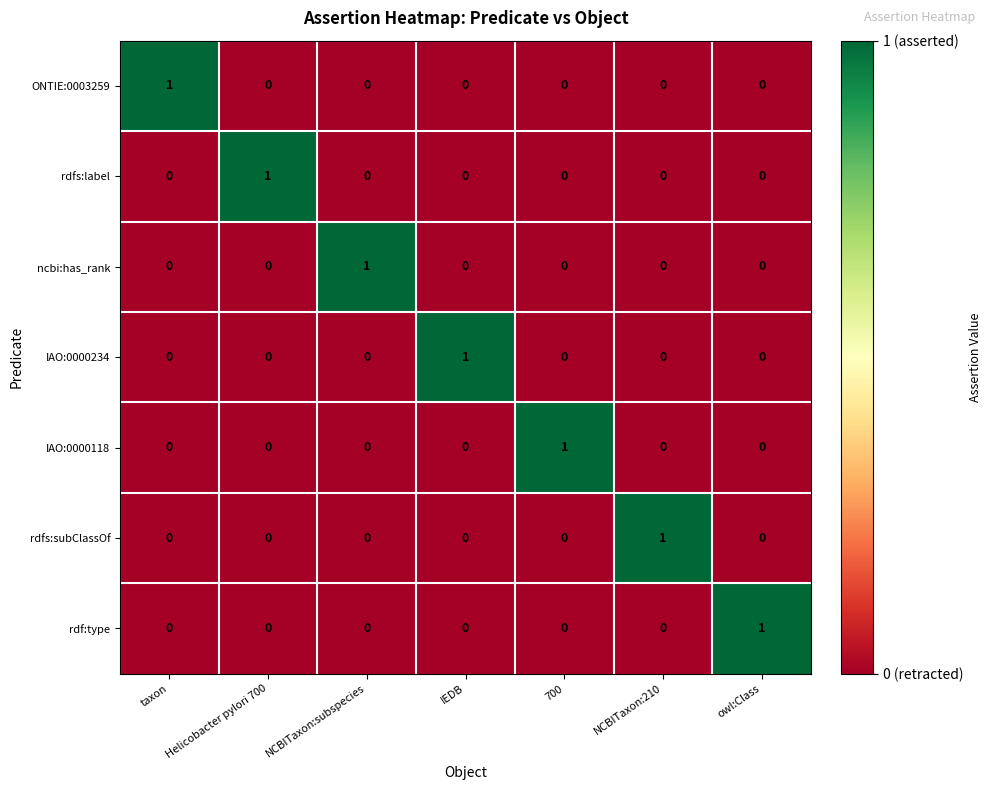

At how many categories does at least one series exceed 0?

7